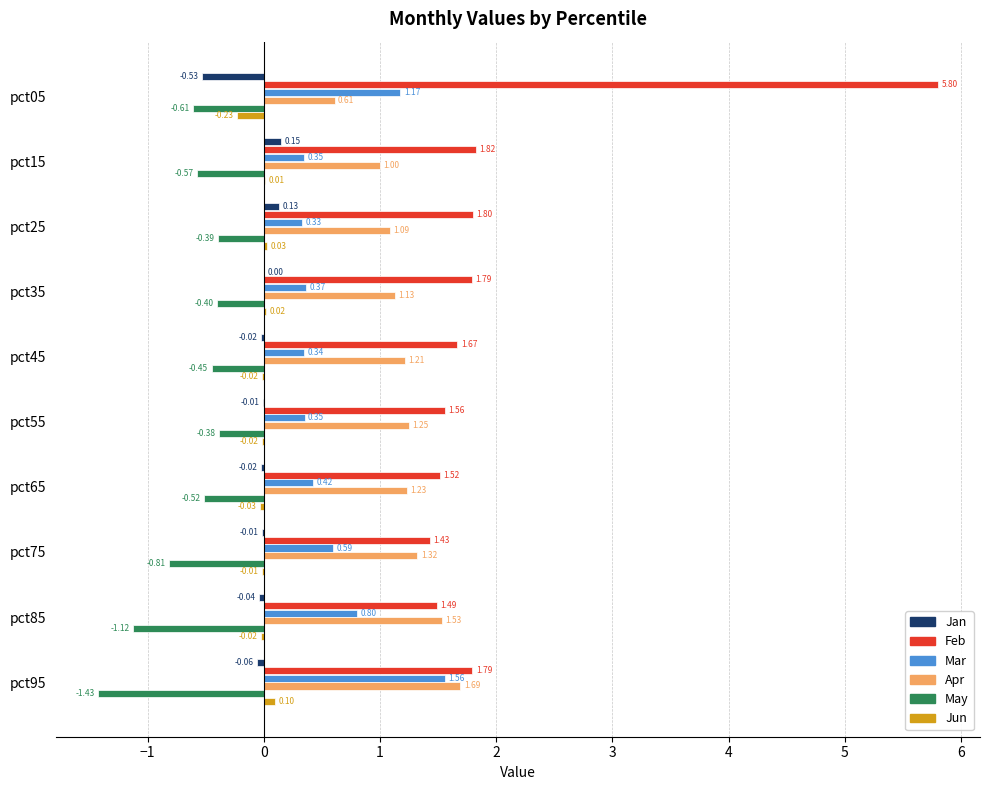

How many distinct data groups are displayed?

6